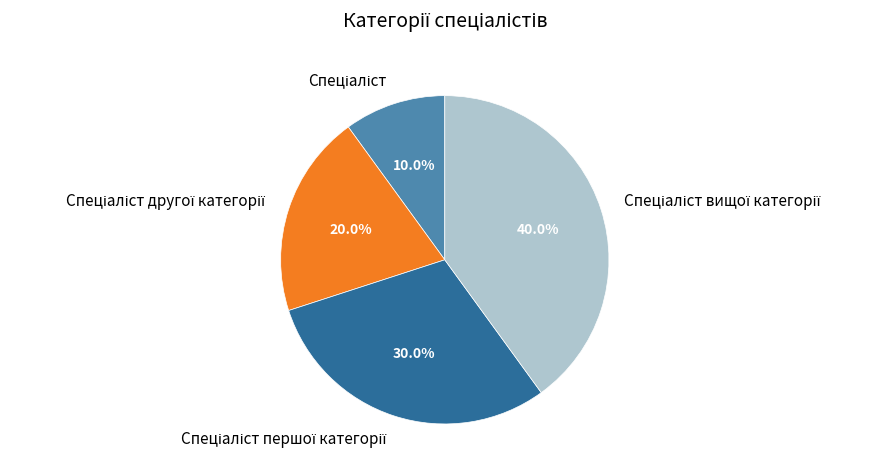

Is there a majority slice in this chart?

No